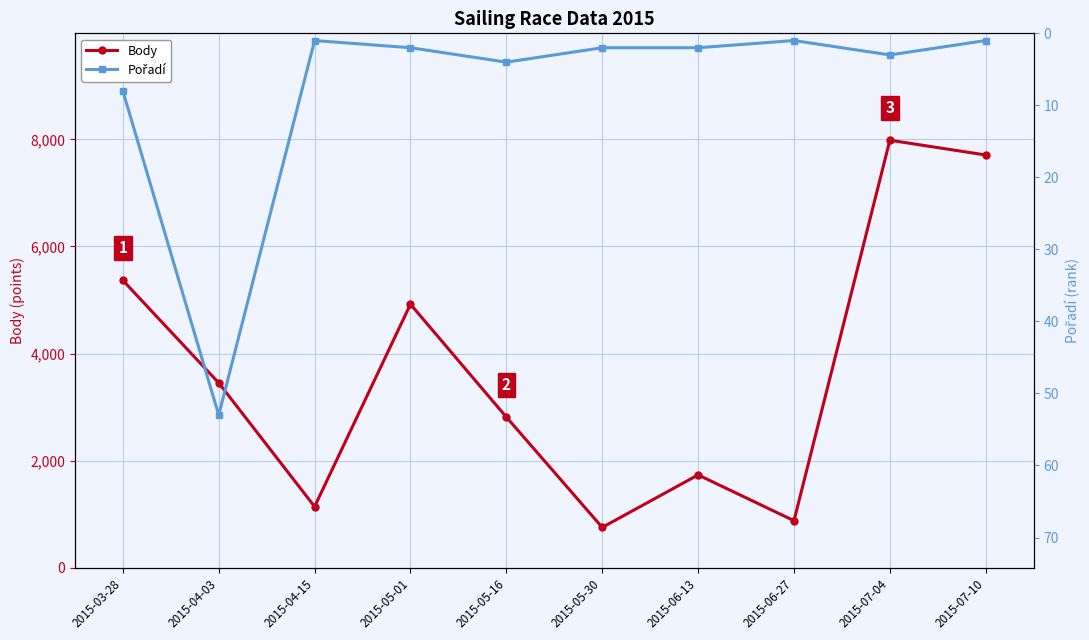

What is the difference between the maximum and minimum values in the Pořadí series?

52